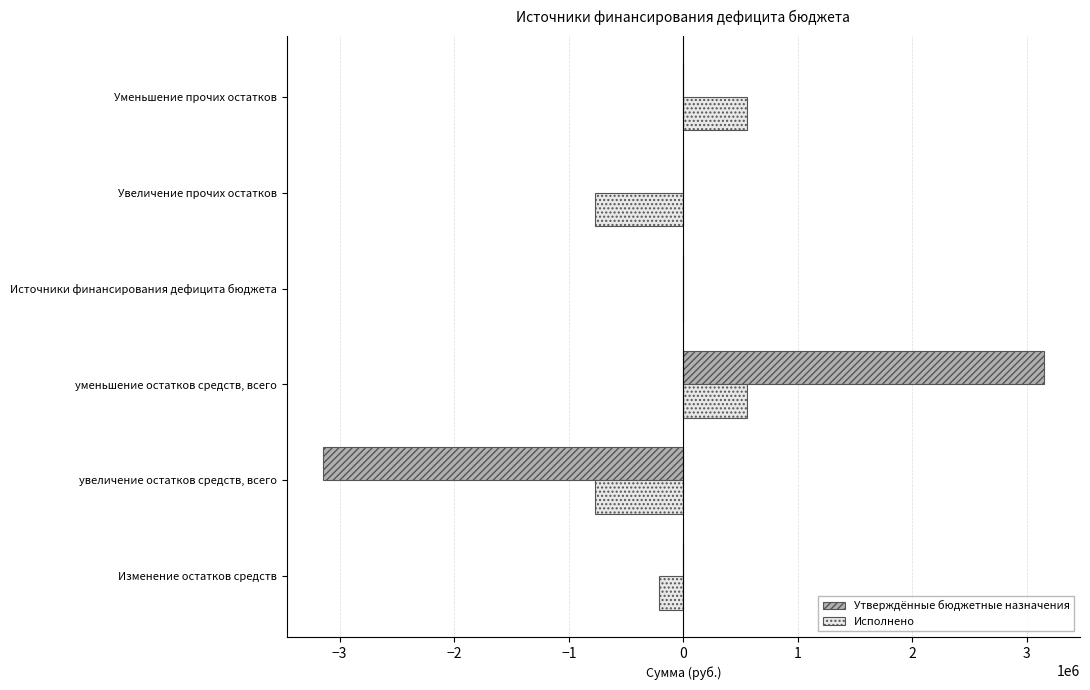

Is the value of Исполнено at уменьшение остатков средств, всего greater than the value of Утверждённые бюджетные назначения at Увеличение прочих остатков?

Yes